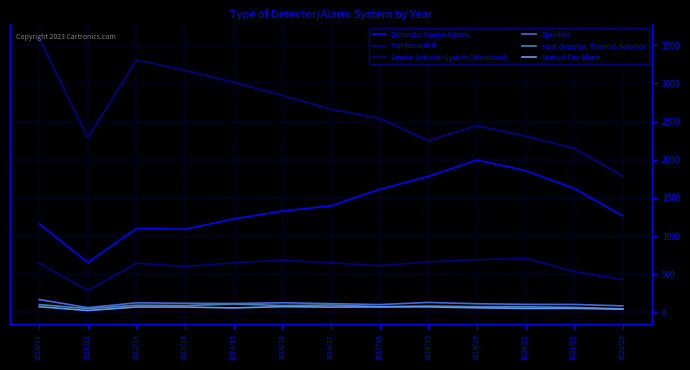

At which category does Smoke Detector System (Monitored) reach its first local valley?

2011/12